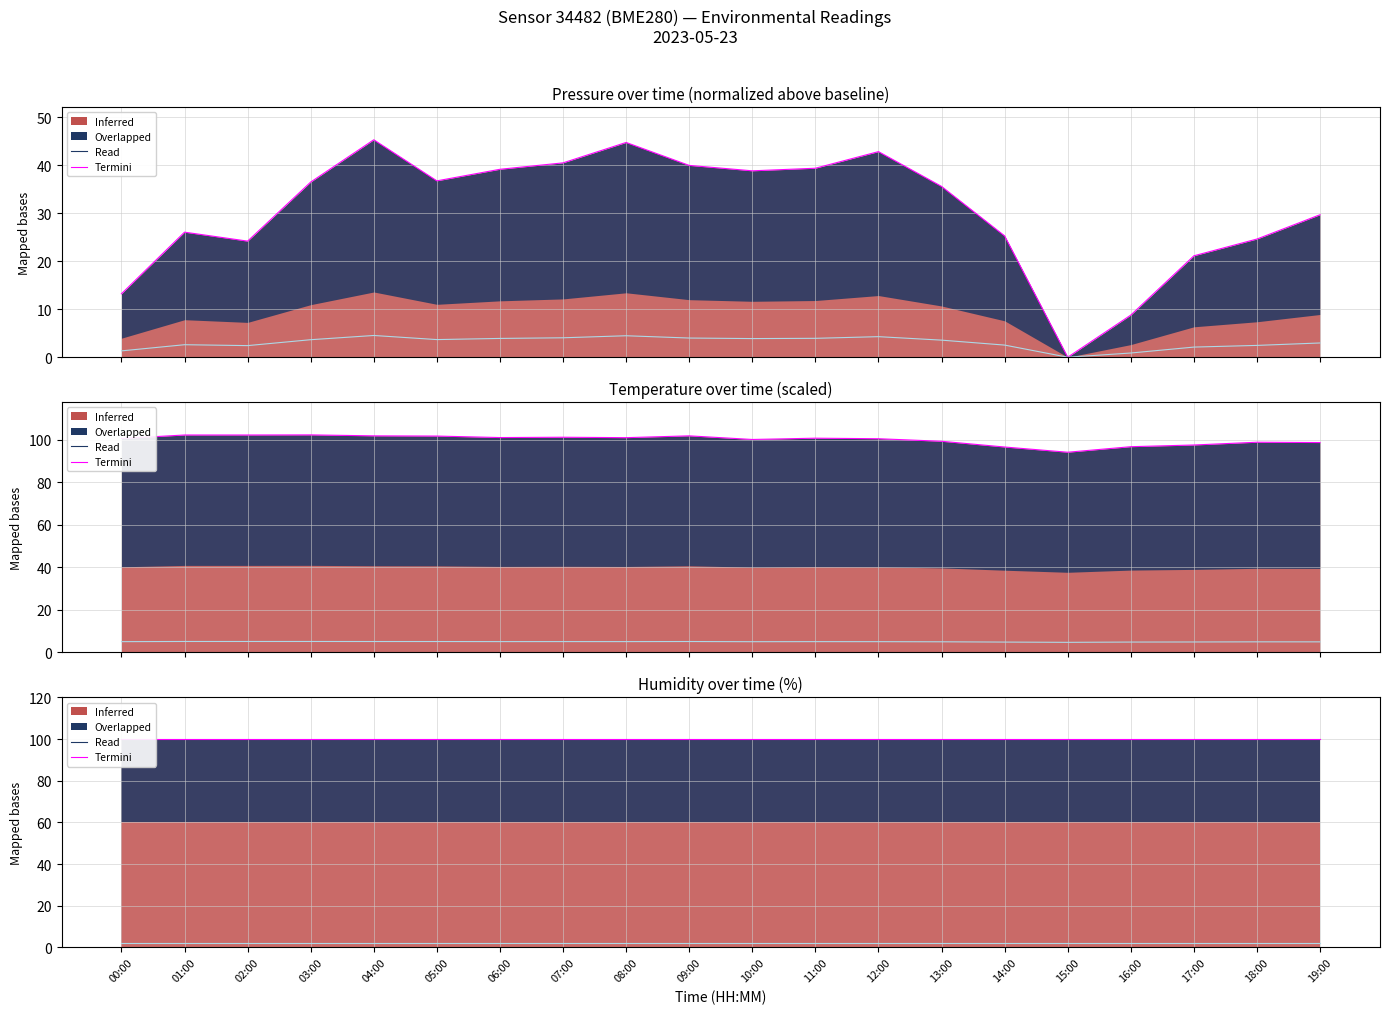

True or false: Termini has a value of 100 at 18:00.

True